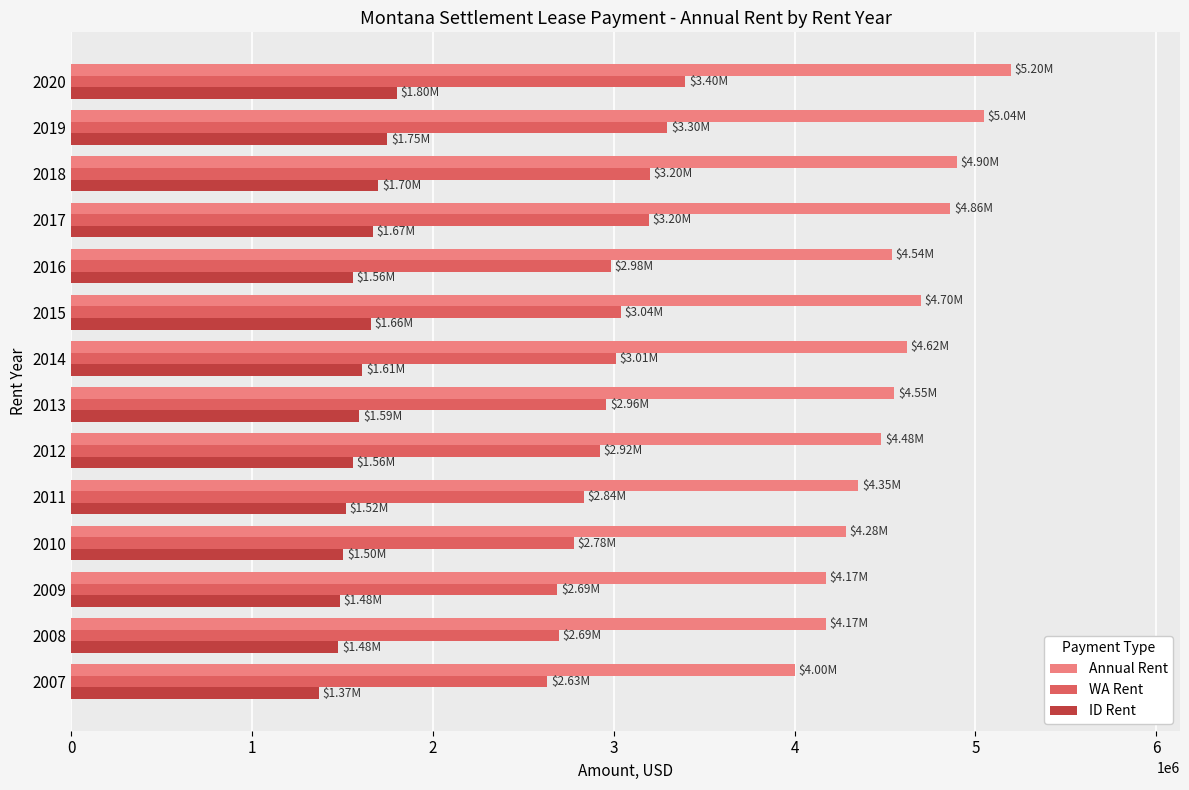

Which series has the widest spread of values?

Annual Rent